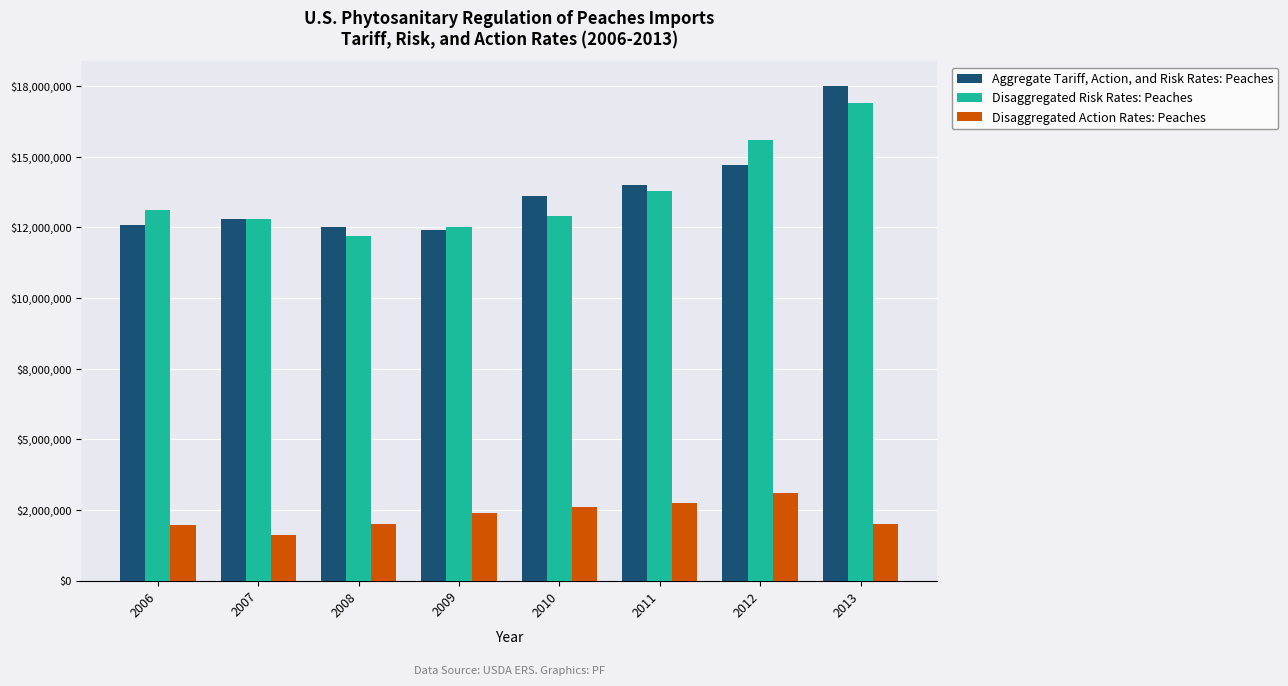

Between 2008 and 2011, which is larger?

2011